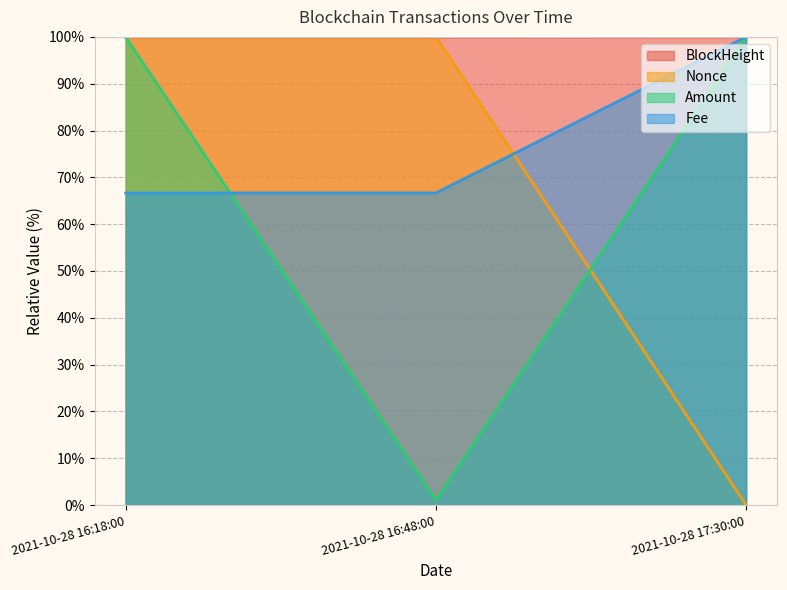

At which category is the sum across all series the highest?

2021-10-28 16:18:00